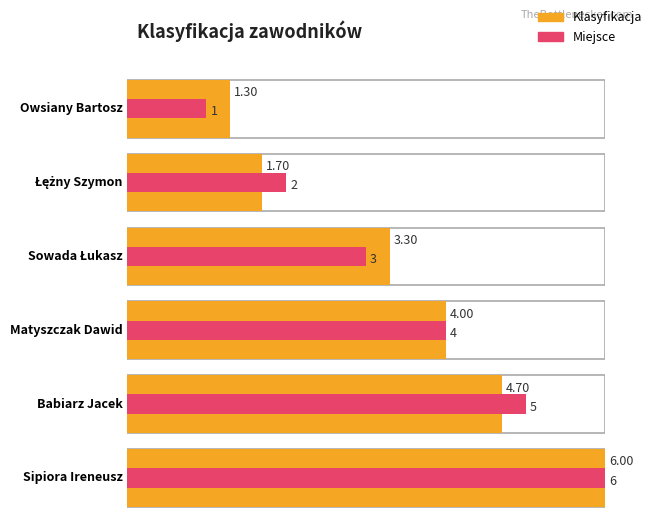

What is the highest value of the Ranking series?

6.0